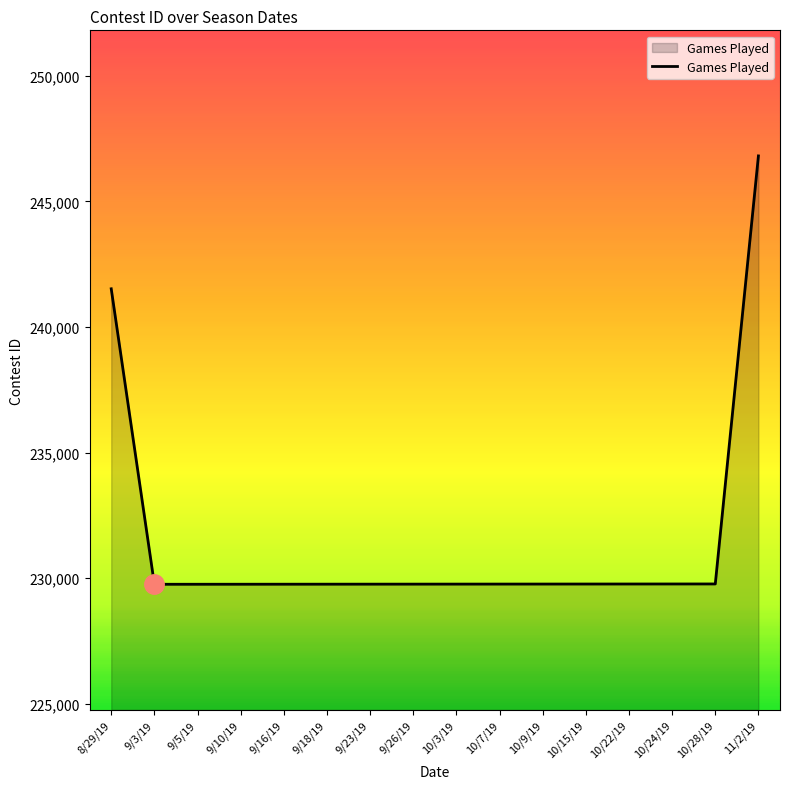

The value at 8/29/19 is 241522. True or false?

True